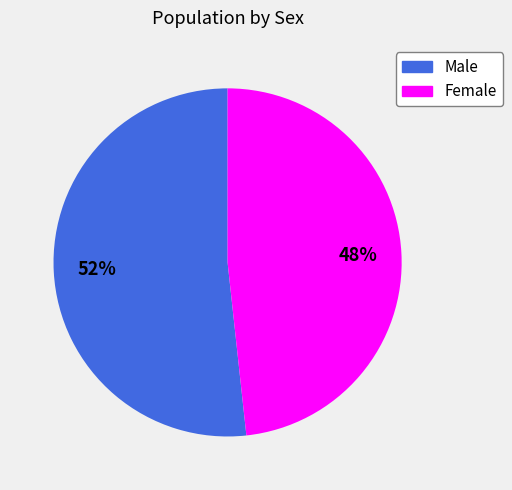

Which slice is the smallest?

Female